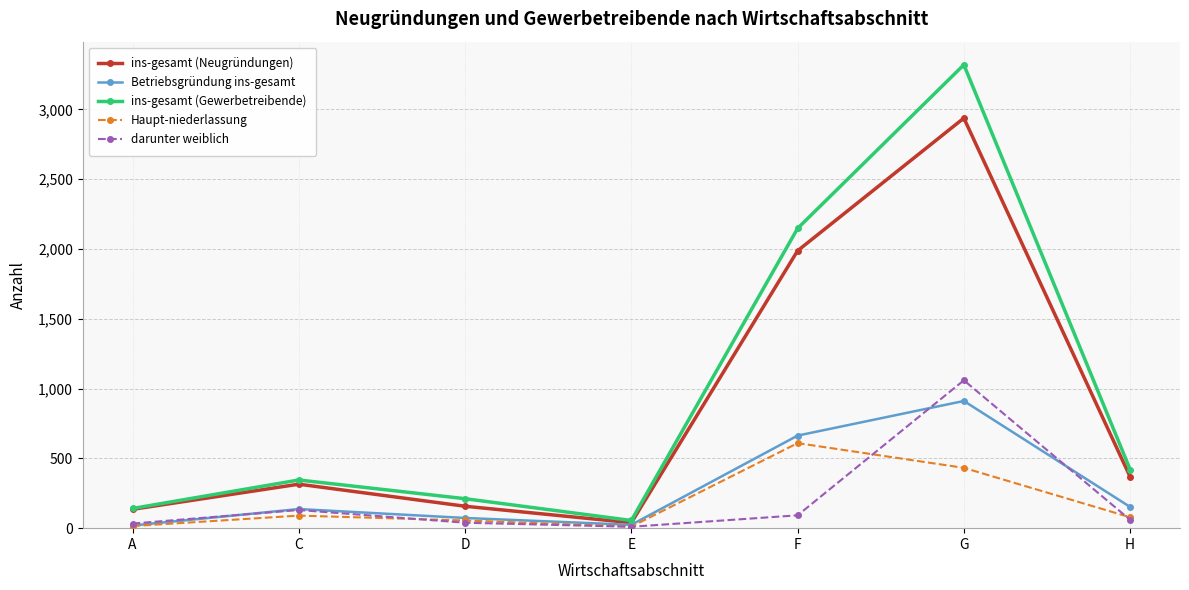

True or false: darunter weiblich and Haupt-niederlassung intersect in this chart.

True